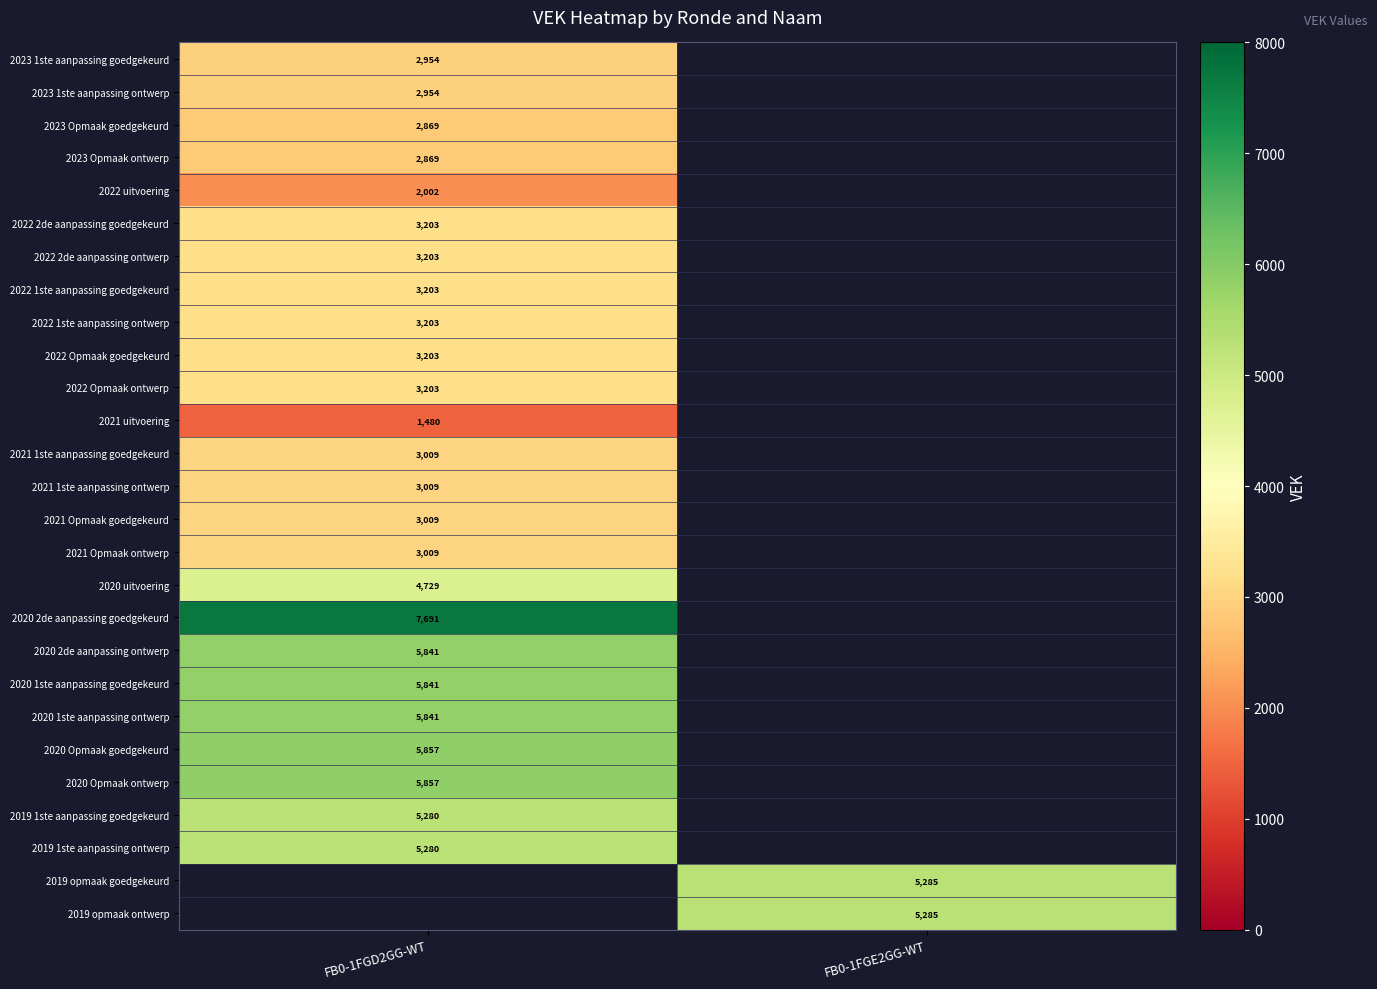

True or false: 2021 Opmaak ontwerp has a value of 668 at FB0-1FGD2GG-WT.

False